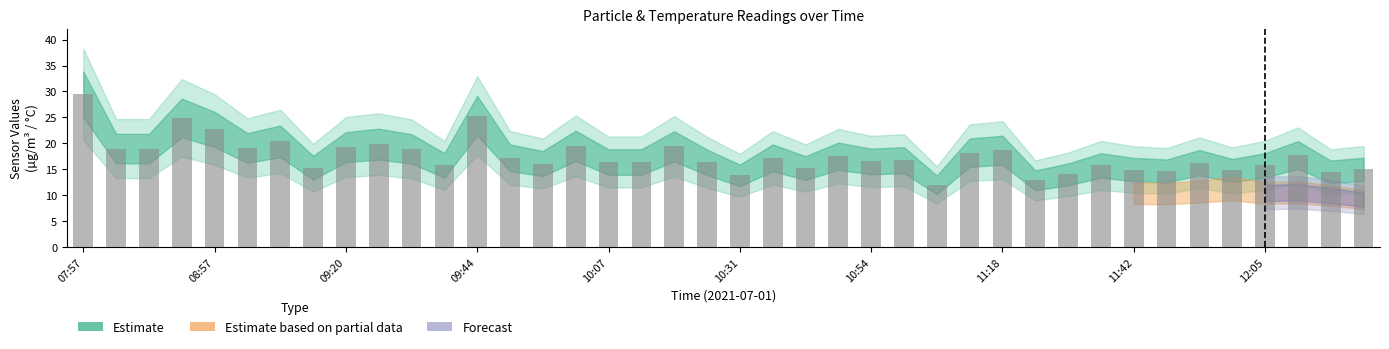

What is the smallest value displayed?

12.0